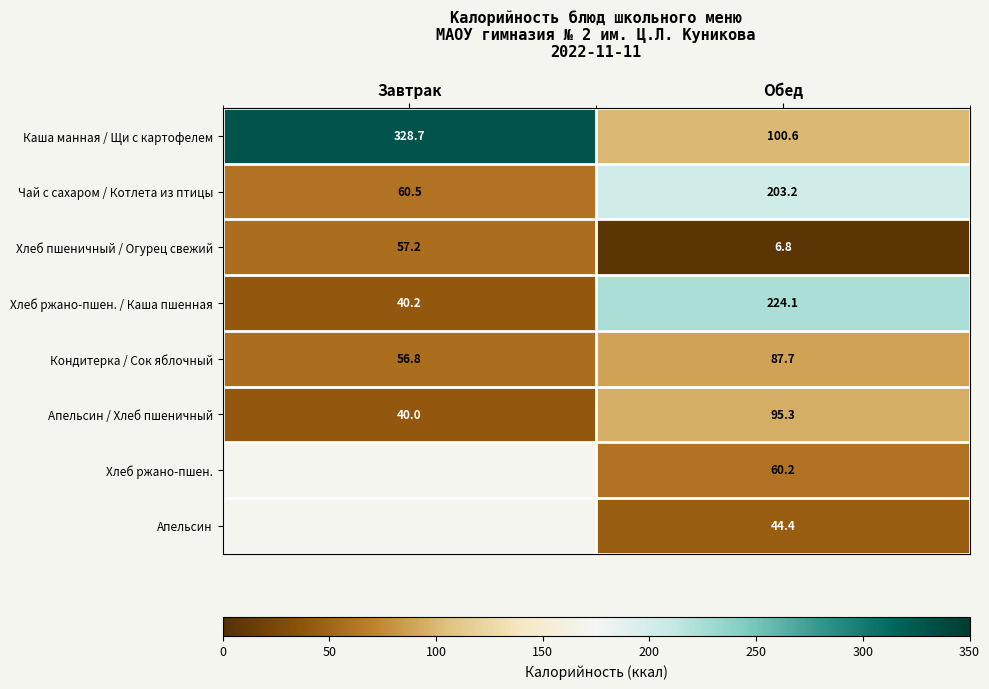

At which label is Хлеб пшеничный / Огурец свежий closest to 32?

Обед